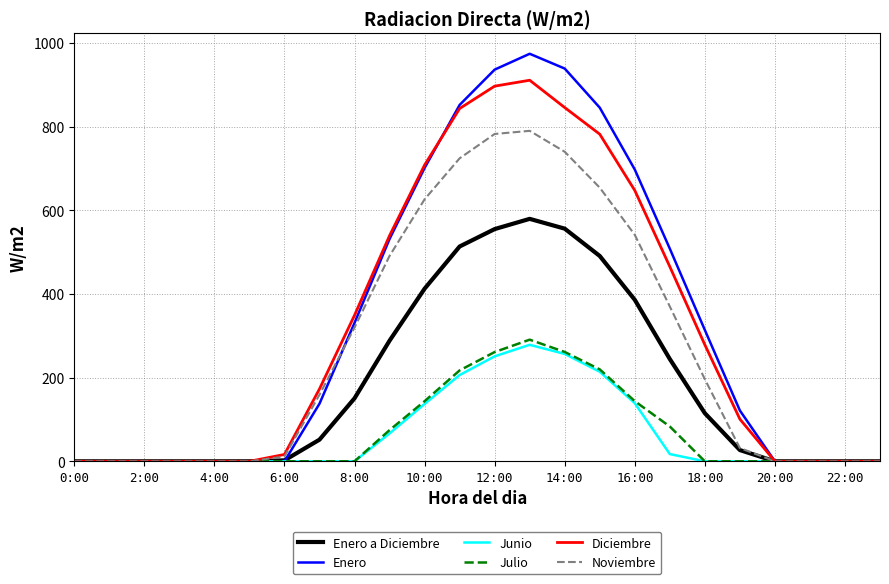

What is the maximum value for Julio?

290.7